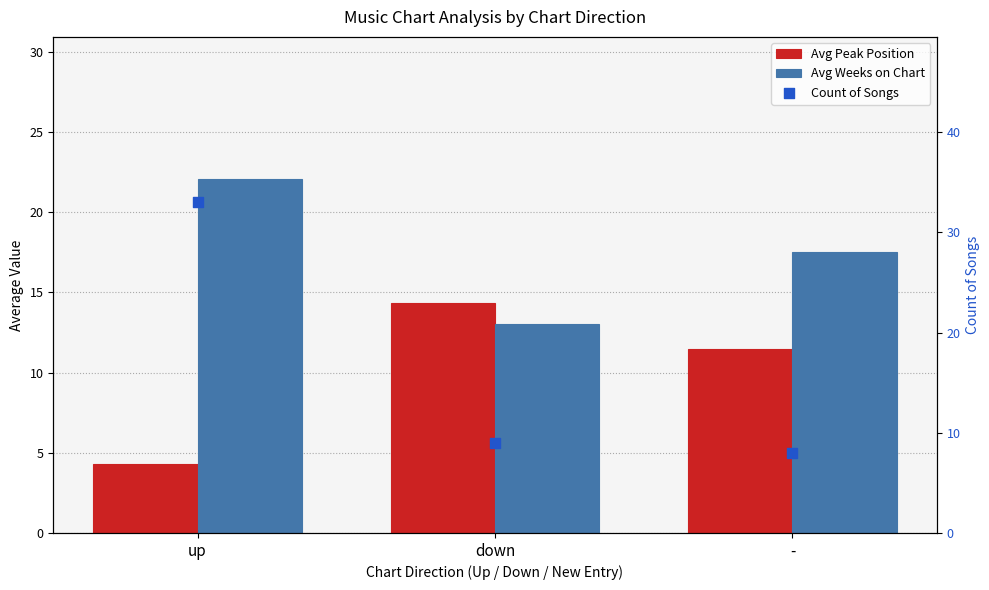

What are all the series names shown in the legend?

Avg Peak Position, Avg Weeks on Chart, Count of Songs